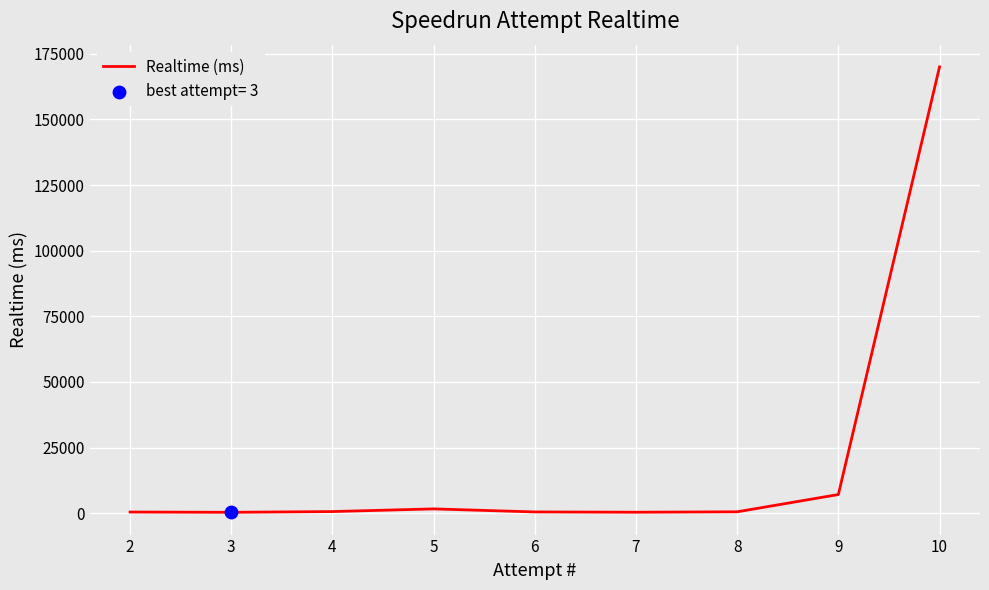

Which has a higher value, 2 or 3?

2